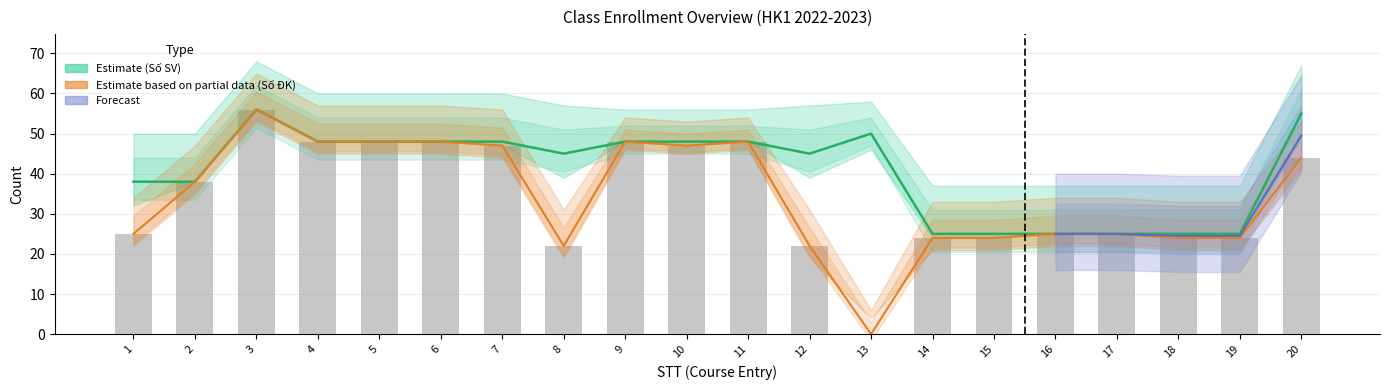

How many positive values does the Số ĐK series have?

19